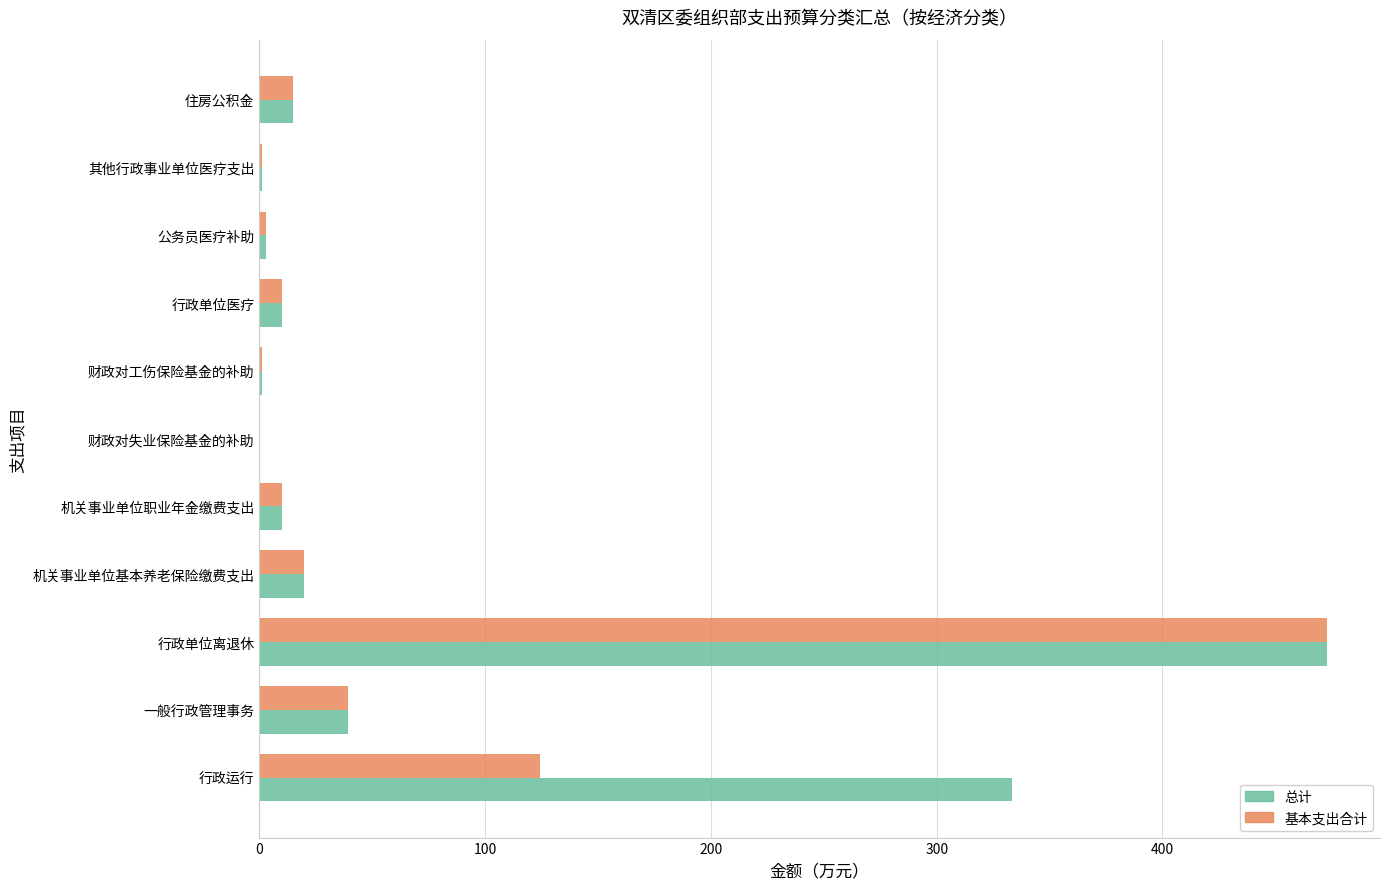

Which category has the highest value in the 总计 series?

行政单位离退休